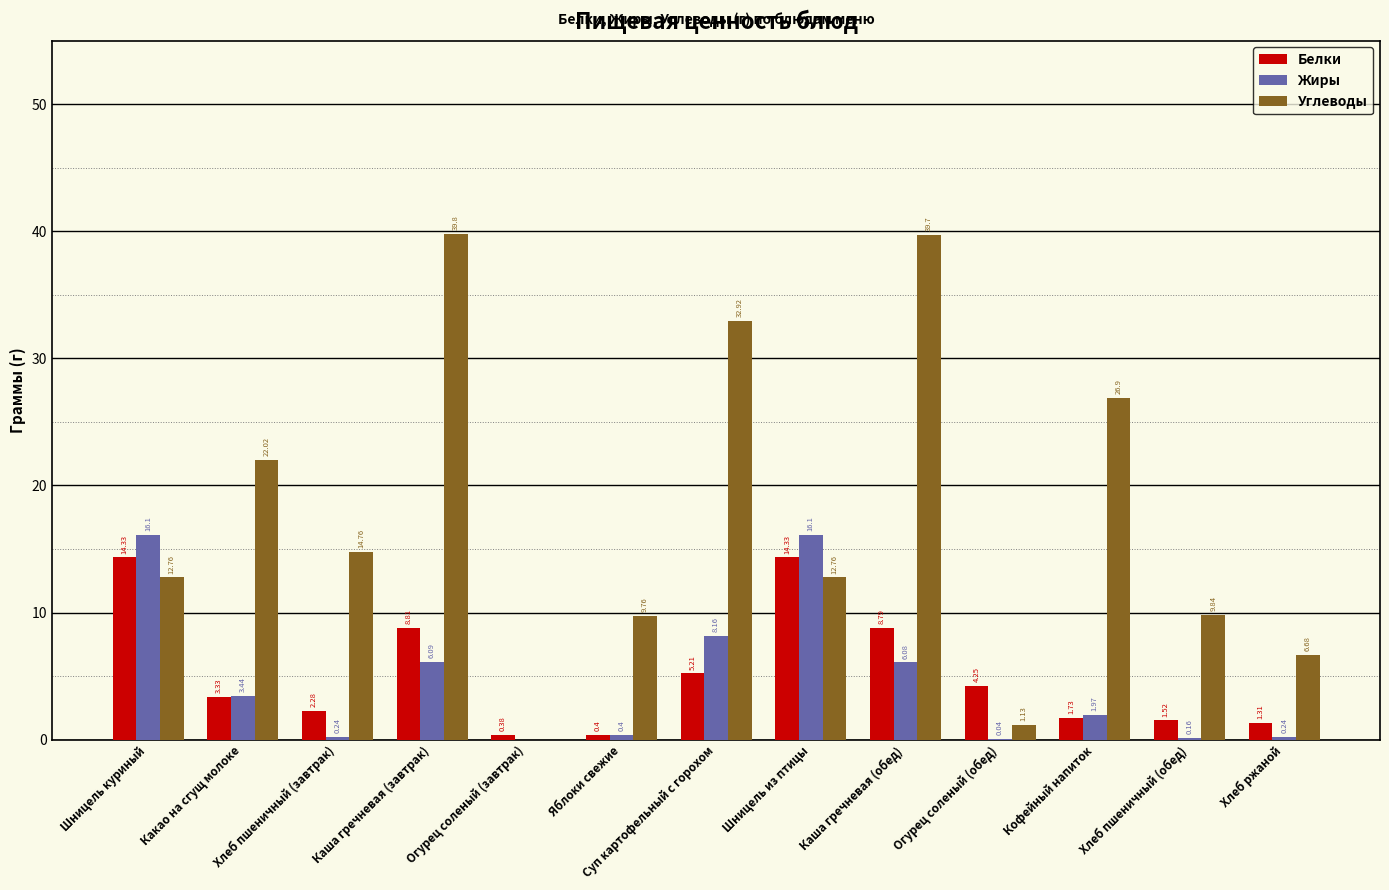

Which series changed the most between Хлеб пшеничный (завтрак) and Каша гречневая (завтрак)?

Углеводы